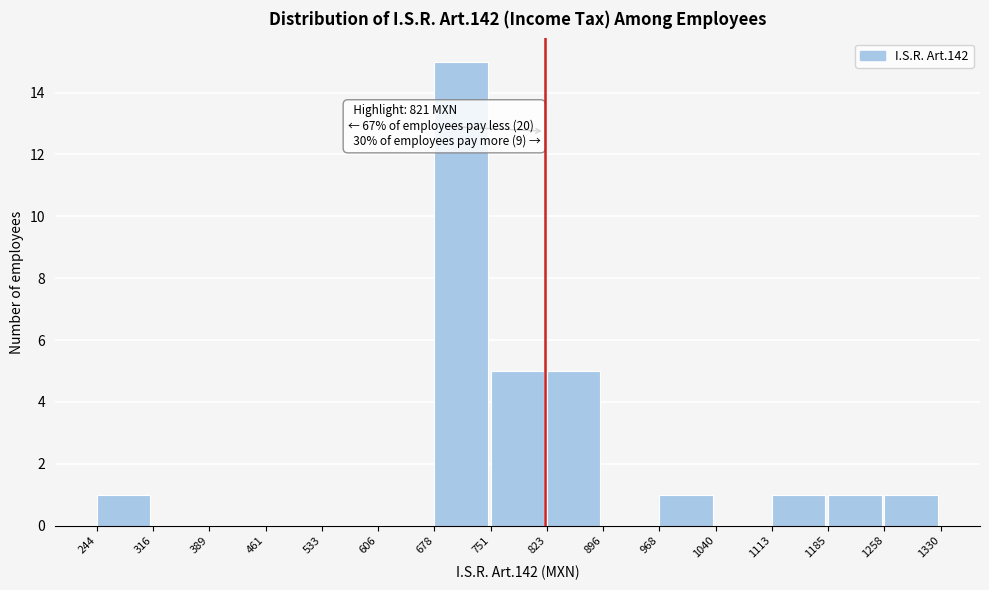

Over which range of the x-axis is the bar tallest?

678 to 751